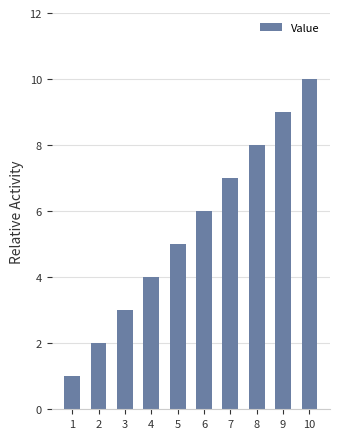

List the labels in order of value, smallest first.

1, 2, 3, 4, 5, 6, 7, 8, 9, 10